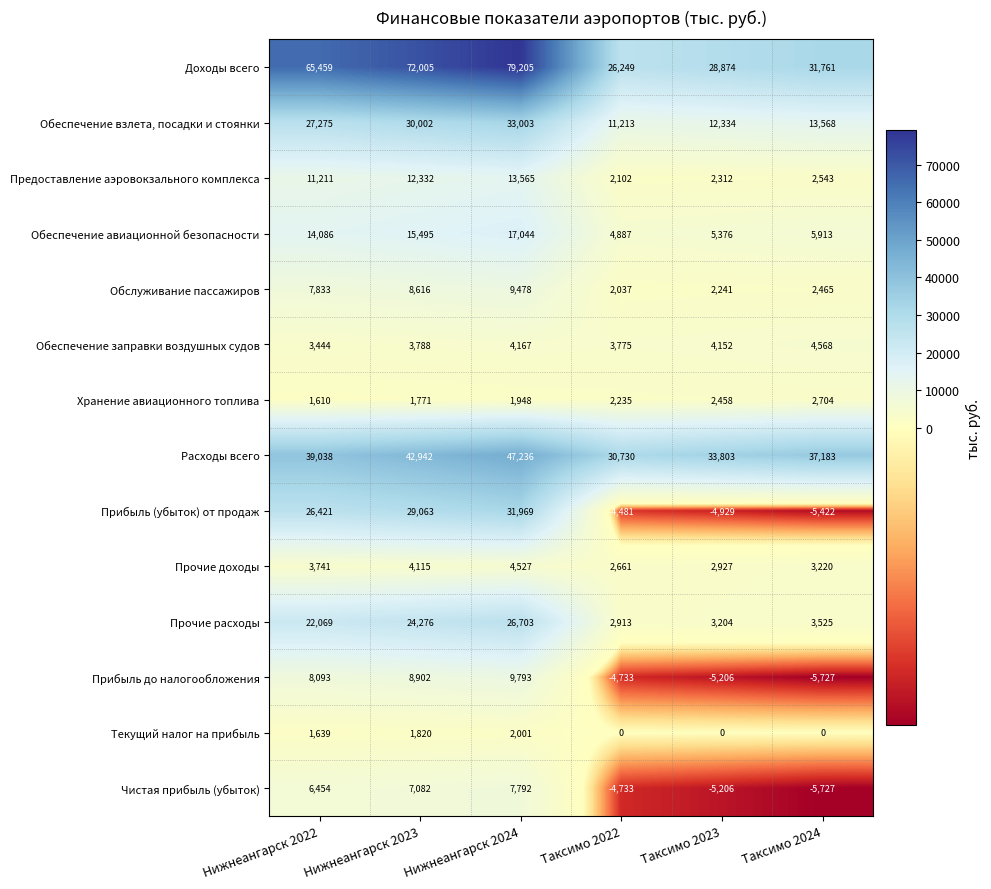

Rank the series by their maximum value, from lowest to highest.

Текущий налог на прибыль, Хранение авиационного топлива, Прочие доходы, Обеспечение заправки воздушных судов, Чистая прибыль (убыток), Обслуживание пассажиров, Прибыль до налогообложения, Предоставление аэровокзального комплекса, Обеспечение авиационной безопасности, Прочие расходы, Прибыль (убыток) от продаж, Обеспечение взлета, посадки и стоянки, Расходы всего, Доходы всего